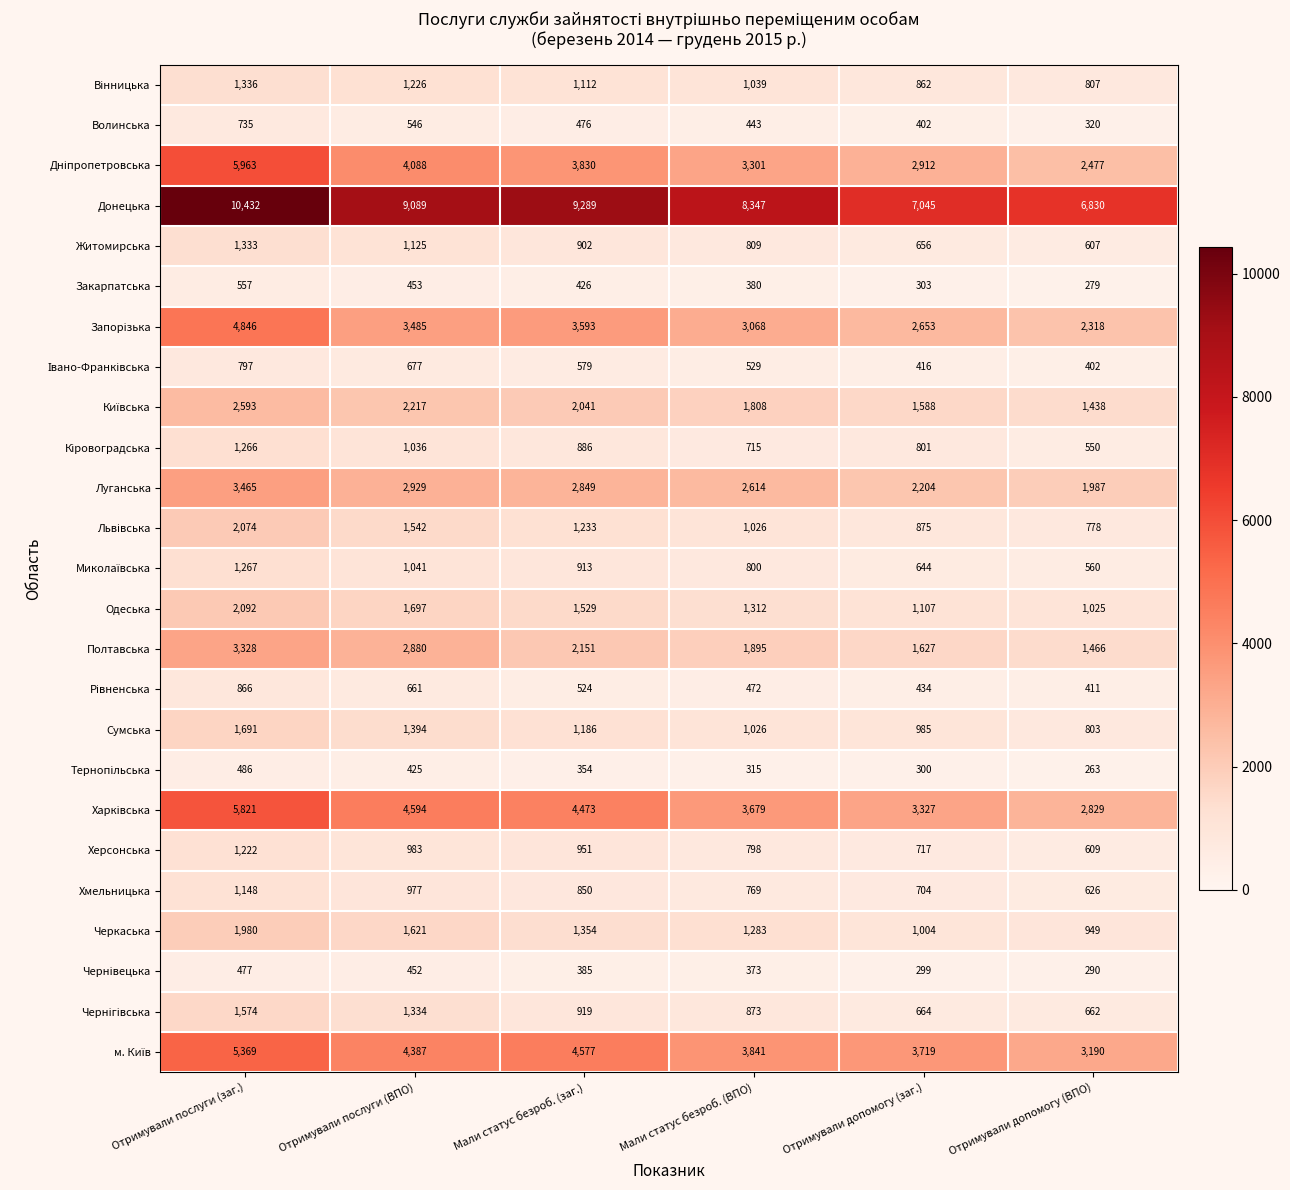

List the labels in order of Донецька value, smallest first.

Отримували допомогу (ВПО), Отримували допомогу (заг.), Мали статус безроб. (ВПО), Отримували послуги (ВПО), Мали статус безроб. (заг.), Отримували послуги (заг.)